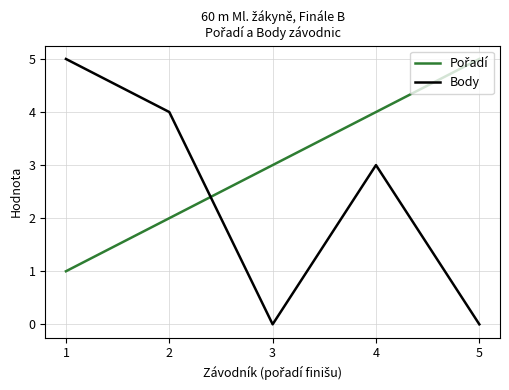

Where is Body nearest to the value 2?

4